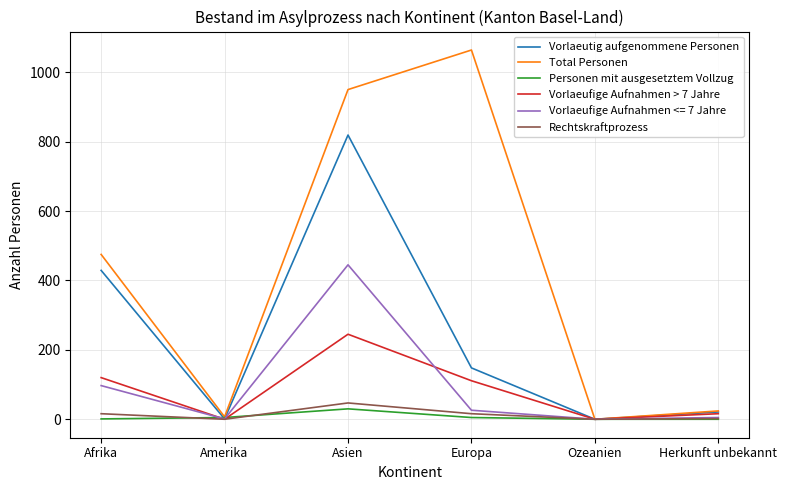

Is it true that Personen mit ausgesetztem Vollzug equals 0 at Herkunft unbekannt?

True